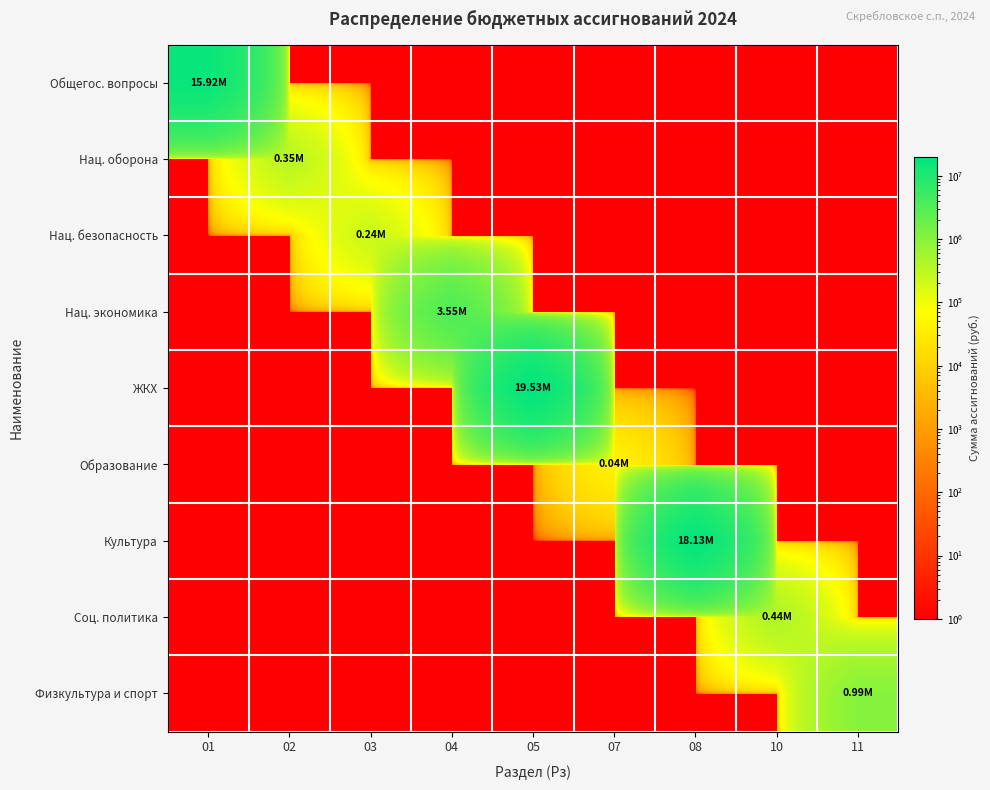

Reading left to right, extract all data points from this chart.

Общегос. вопросы: 01=15916656.3	02=1.0	03=1.0	04=1.0	05=1.0	07=1.0	08=1.0	10=1.0	11=1.0
Нац. оборона: 01=1.0	02=346400.0	03=1.0	04=1.0	05=1.0	07=1.0	08=1.0	10=1.0	11=1.0
Нац. безопасность: 01=1.0	02=1.0	03=242910.0	04=1.0	05=1.0	07=1.0	08=1.0	10=1.0	11=1.0
Нац. экономика: 01=1.0	02=1.0	03=1.0	04=3551064.0	05=1.0	07=1.0	08=1.0	10=1.0	11=1.0
ЖКХ: 01=1.0	02=1.0	03=1.0	04=1.0	05=19530758.5	07=1.0	08=1.0	10=1.0	11=1.0
Образование: 01=1.0	02=1.0	03=1.0	04=1.0	05=1.0	07=42154.6	08=1.0	10=1.0	11=1.0
Культура: 01=1.0	02=1.0	03=1.0	04=1.0	05=1.0	07=1.0	08=18131427.0	10=1.0	11=1.0
Соц. политика: 01=1.0	02=1.0	03=1.0	04=1.0	05=1.0	07=1.0	08=1.0	10=439142.0	11=1.0
Физкультура и спорт: 01=1.0	02=1.0	03=1.0	04=1.0	05=1.0	07=1.0	08=1.0	10=1.0	11=988700.0